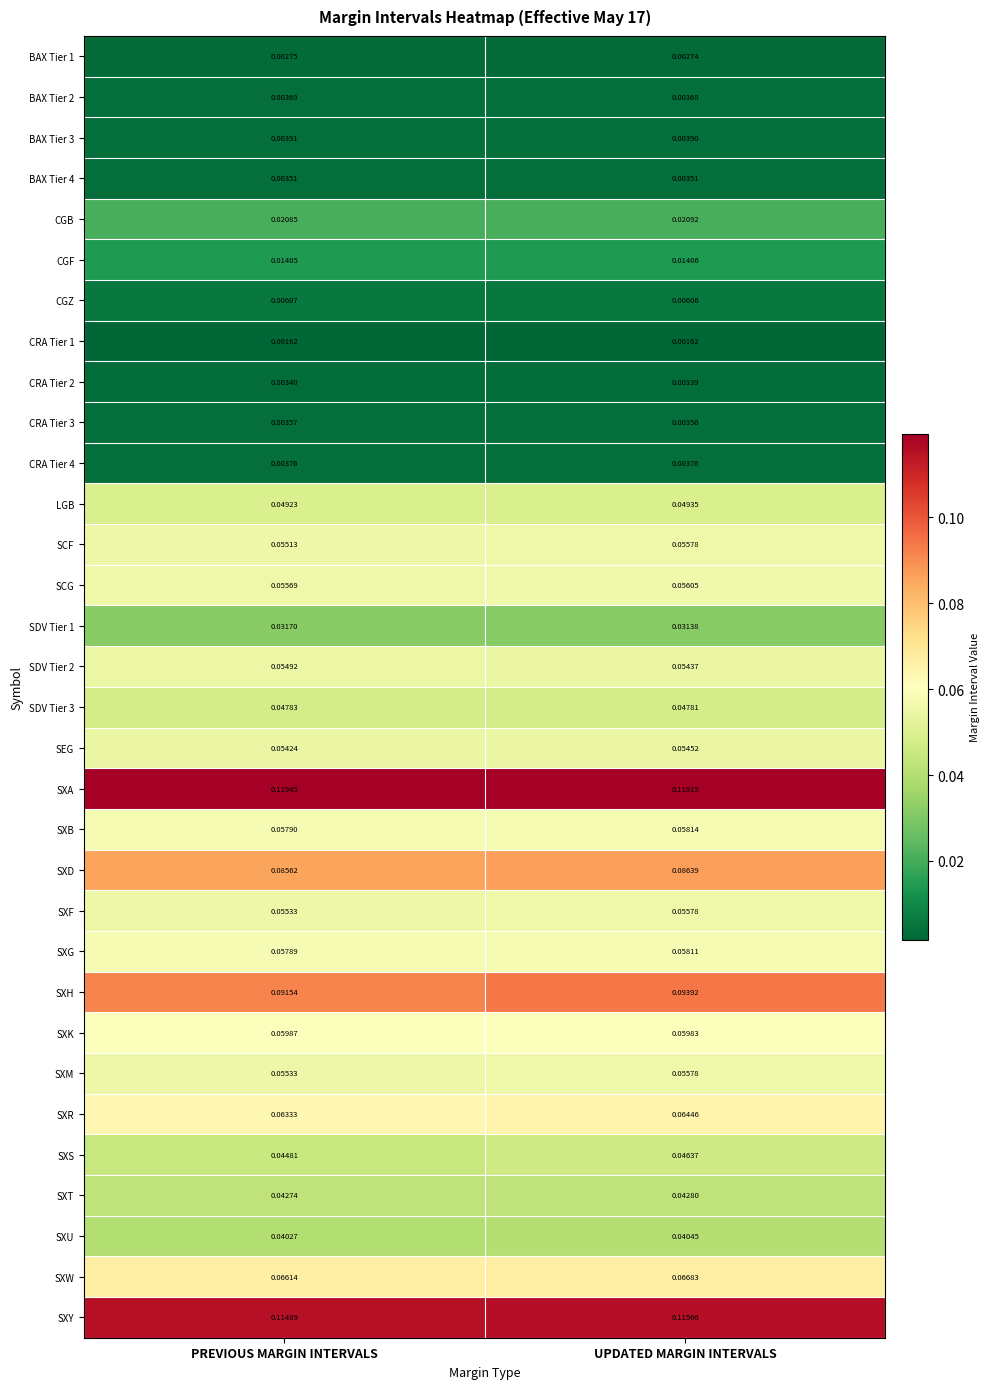

Which series changed the most between PREVIOUS MARGIN INTERVALS and UPDATED MARGIN INTERVALS?

SXH